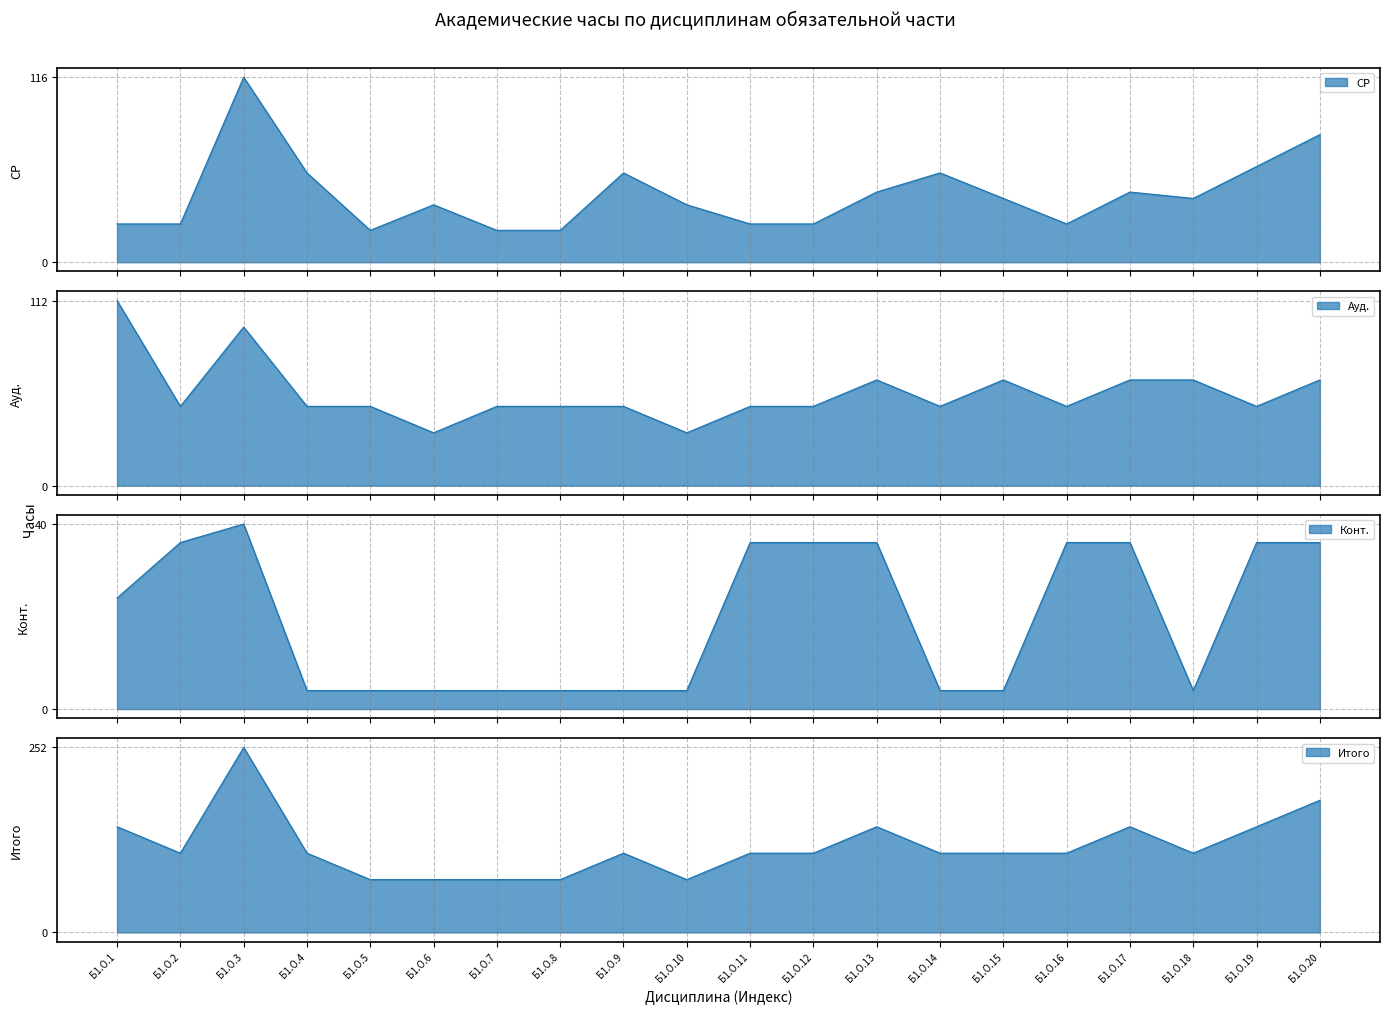

How many lines are shown in the chart?

4